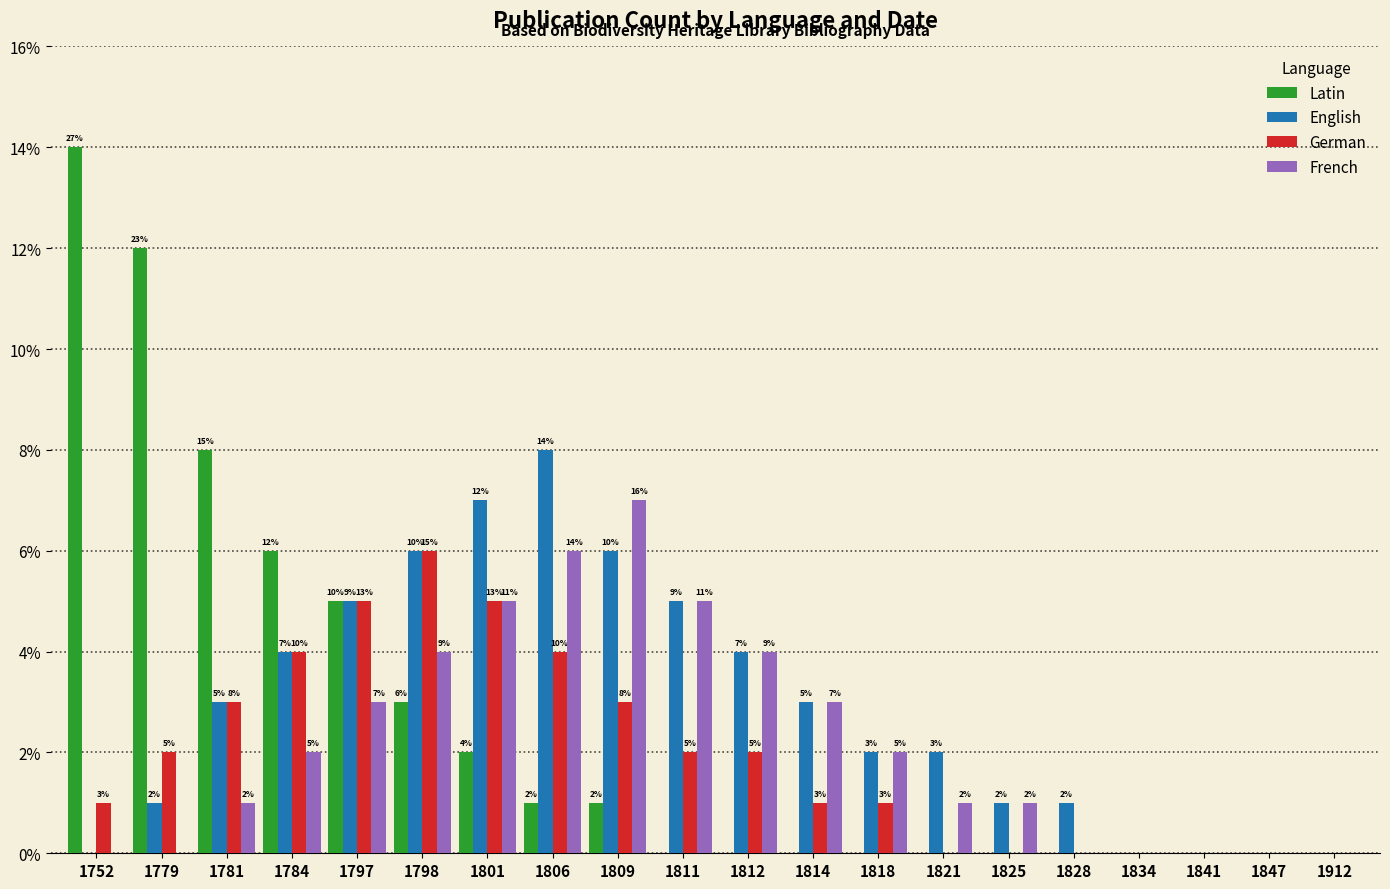

What is the maximum value shown in the chart?

14